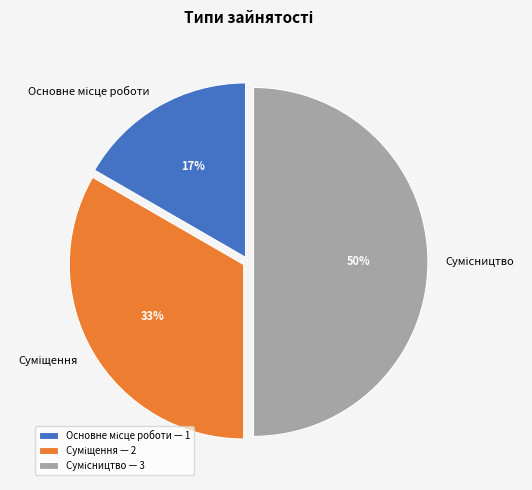

To the nearest percent, what is the difference between the largest and smallest slice percentages?

33%